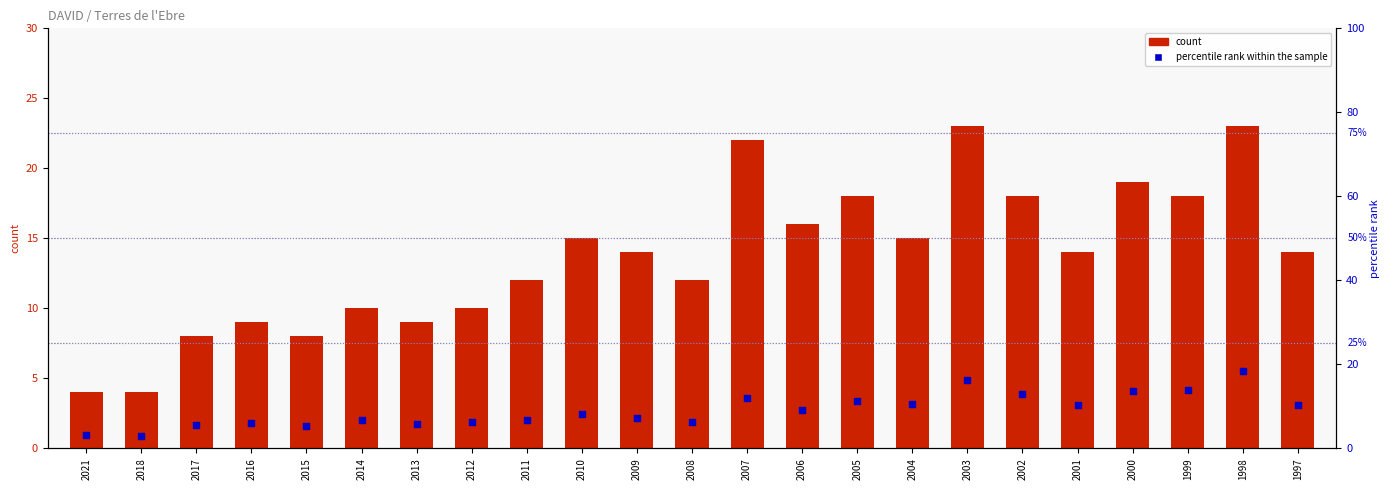

What is the total value across all series at 1997?

24.4